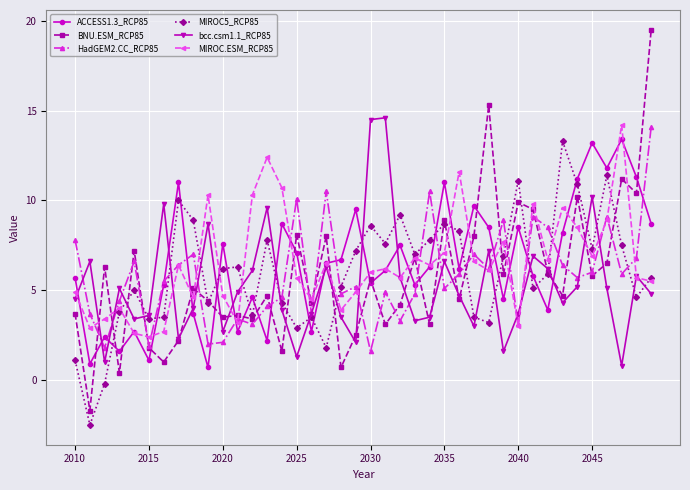

What is the average value of the MIROC5_RCP85 series?

6.0